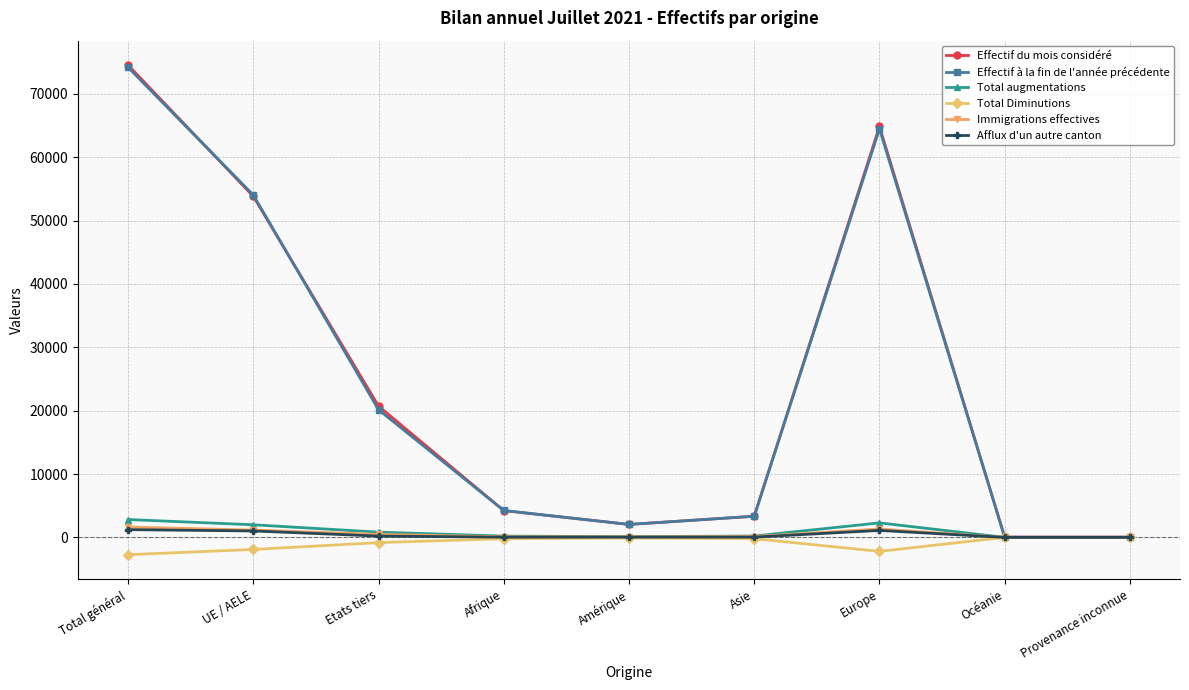

The Total augmentations series shows 2816 at Total général. True or false?

True